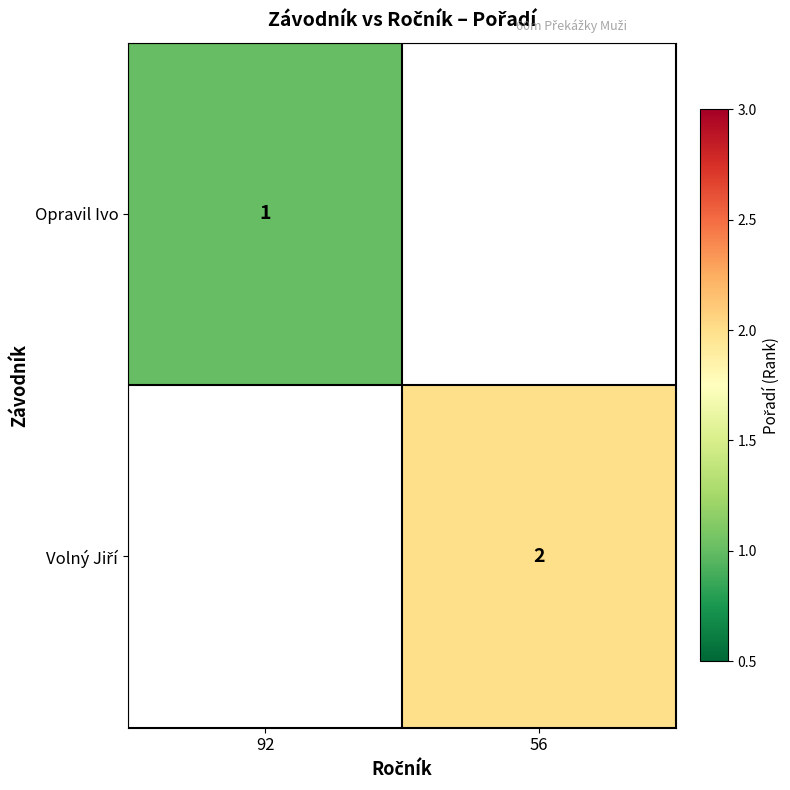

How many data points does each series have?

2